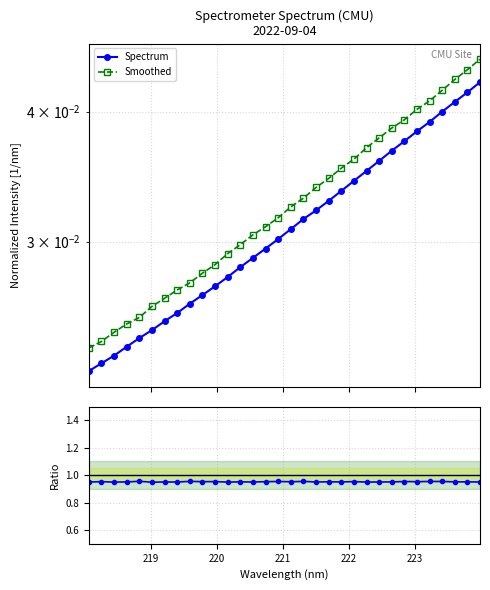

At how many categories does at least one series exceed 0?

32